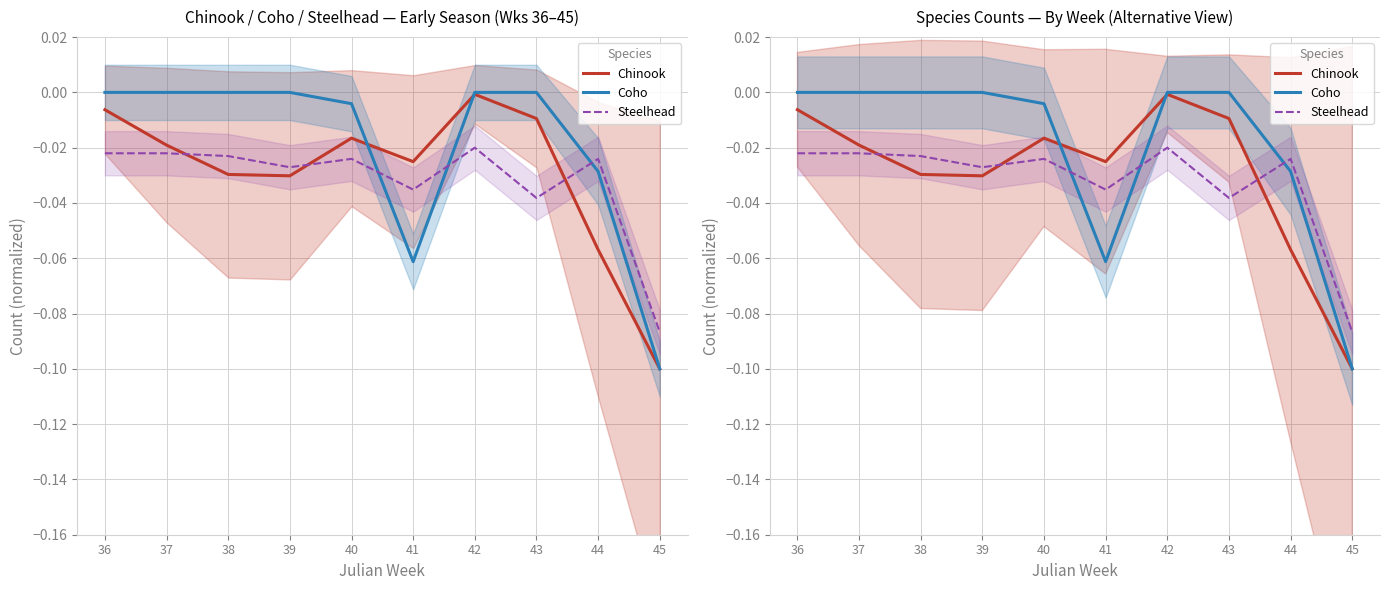

True or false: Steelhead has a value of -0.0 at 37.

False